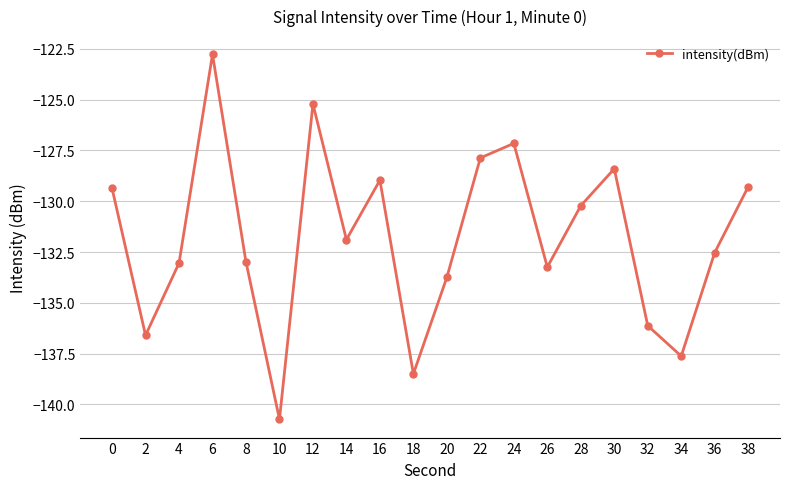

How many points are higher than both their immediate neighbors (excluding endpoints)?

5